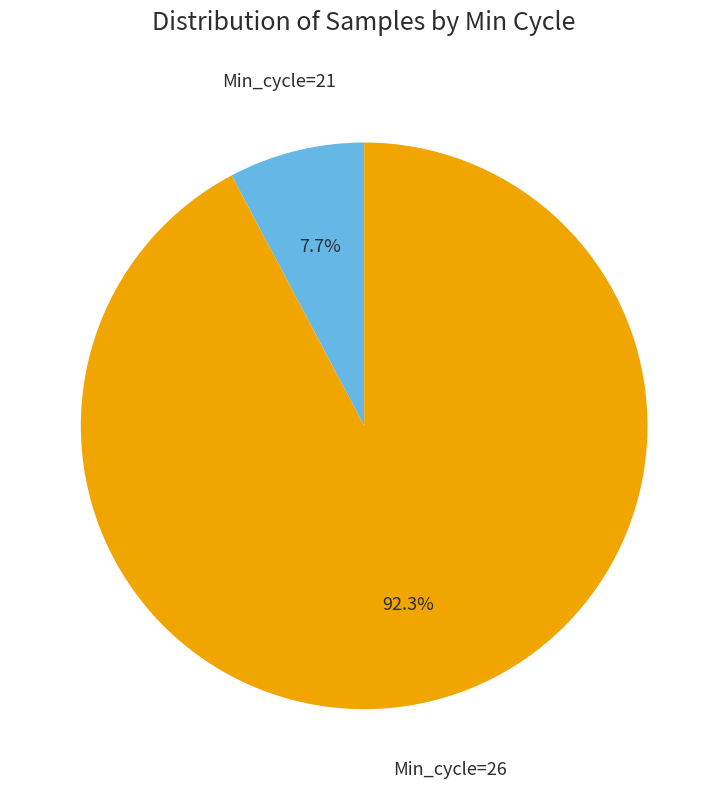

Does any single category account for the majority?

Yes